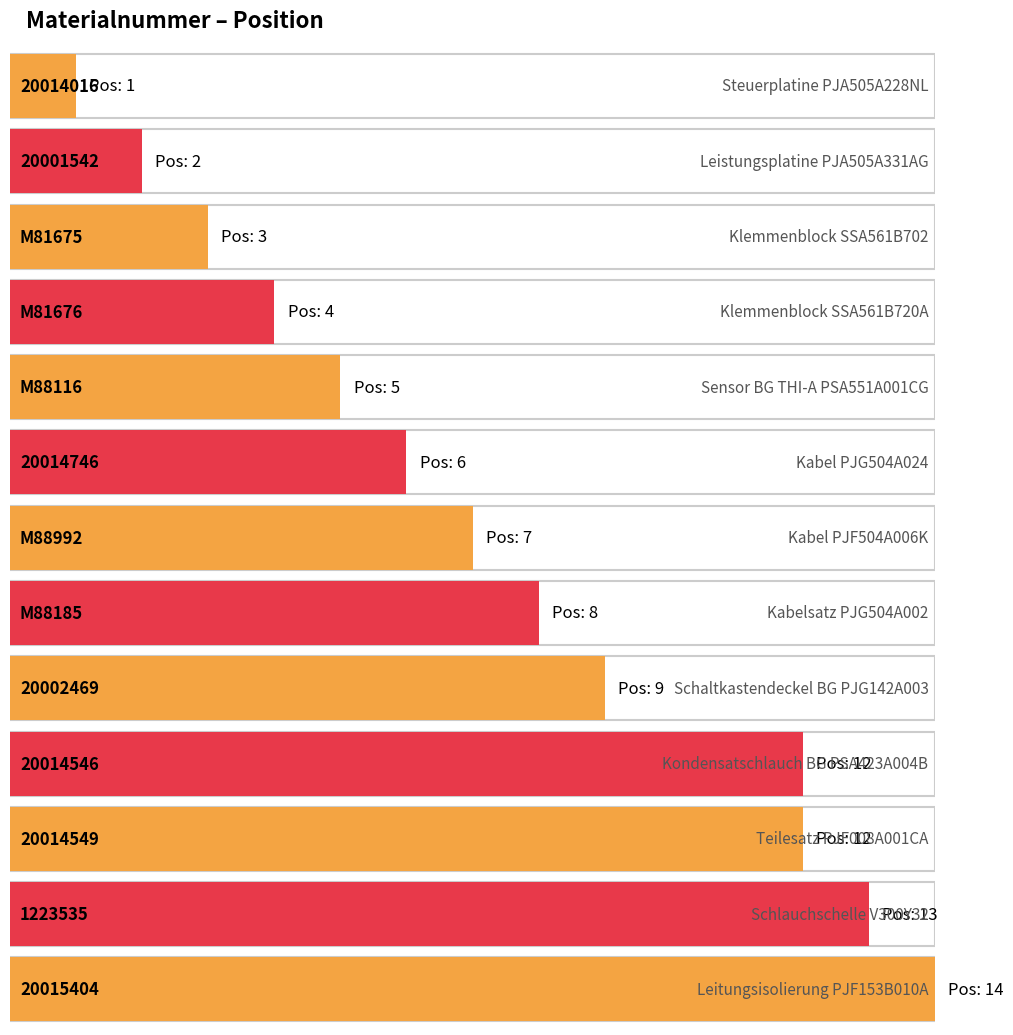

True or false: the data shows 15 at 20002469.

False